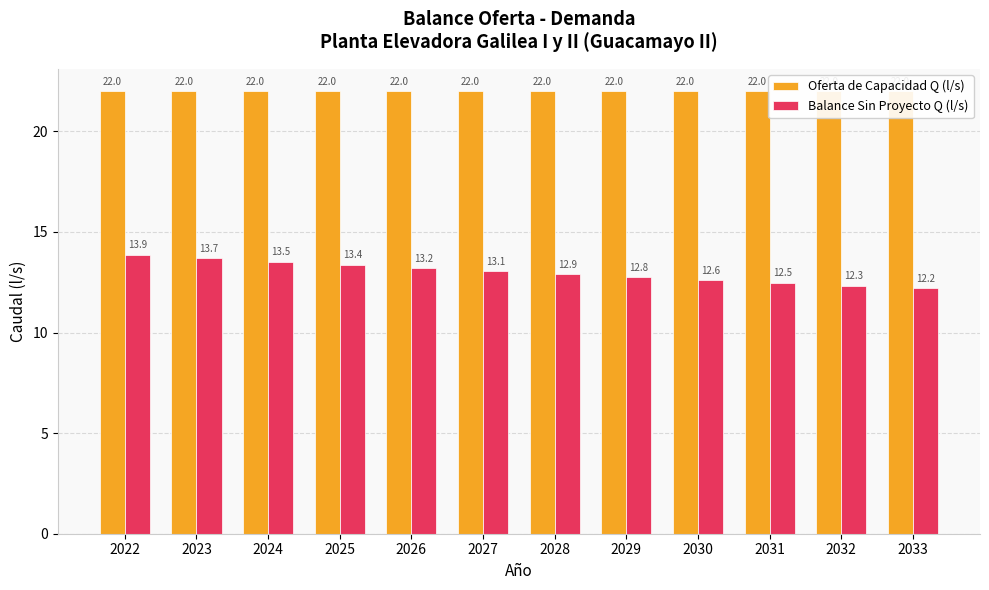

Reading right to left, what are all the values shown in this chart?

Oferta de Capacidad Q (l/s): 2033=22.0	2032=22.0	2031=22.0	2030=22.0	2029=22.0	2028=22.0	2027=22.0	2026=22.0	2025=22.0	2024=22.0	2023=22.0	2022=22.0
Balance Sin Proyecto Q (l/s): 2033=12.2	2032=12.3	2031=12.5	2030=12.6	2029=12.8	2028=12.9	2027=13.1	2026=13.2	2025=13.4	2024=13.5	2023=13.7	2022=13.9